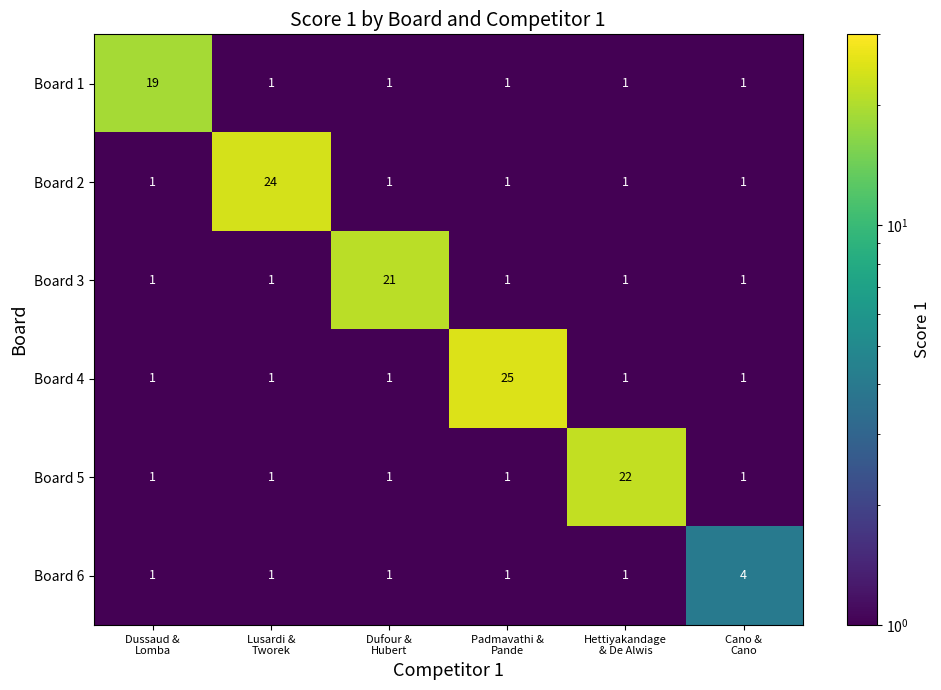

What is the sum of all Board 3 values?

26